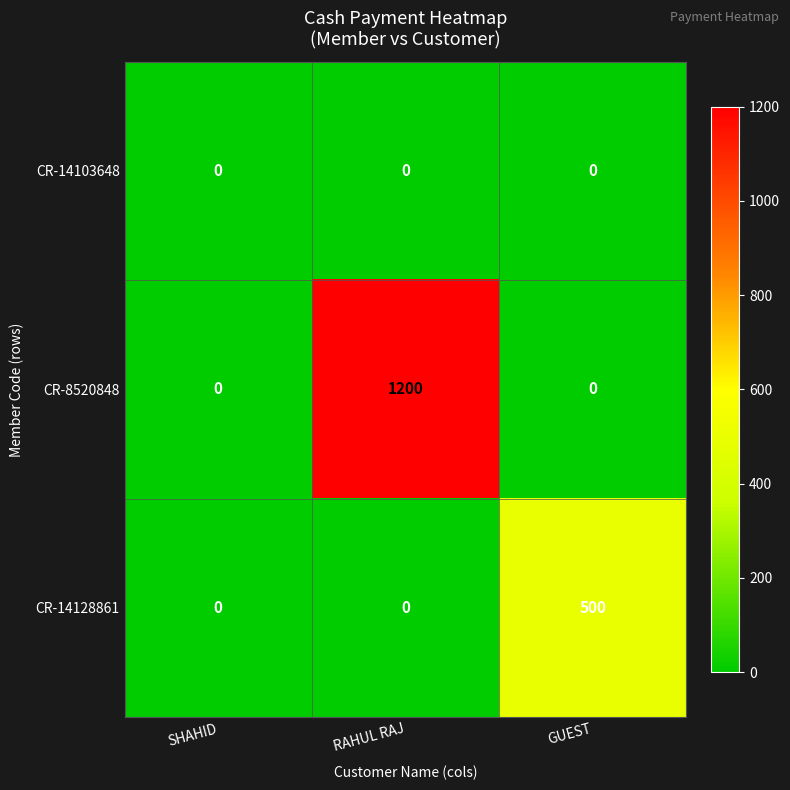

Reading left to right, transcribe all the data shown in this chart.

CR-14103648: SHAHID=0	RAHUL RAJ=0	GUEST=0
CR-8520848: SHAHID=0	RAHUL RAJ=1200	GUEST=0
CR-14128861: SHAHID=0	RAHUL RAJ=0	GUEST=500